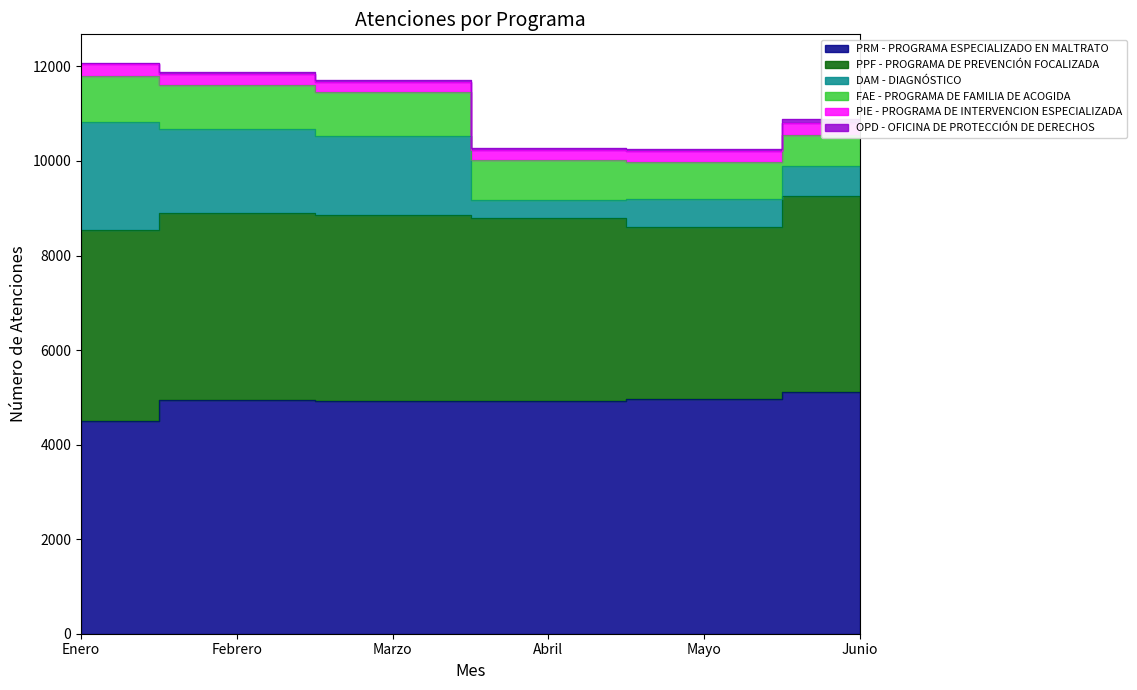

Reading right to left, what are all the values shown in this chart?

PRM - PROGRAMA ESPECIALIZADO EN MALTRATO: 5109	4968	4917	4917	4935	4503
PPF - PROGRAMA DE PREVENCIÓN FOCALIZADA: 4144	3645	3879	3936	3969	4037
DAM - DIAGNÓSTICO: 636	583	386	1666	1774	2292
FAE - PROGRAMA DE FAMILIA DE ACOGIDA: 653	788	837	932	939	962
PIE - PROGRAMA DE INTERVENCION ESPECIALIZADA: 265	228	211	220	217	249
OPD - OFICINA DE PROTECCIÓN DE DERECHOS: 73	48	37	37	47	32